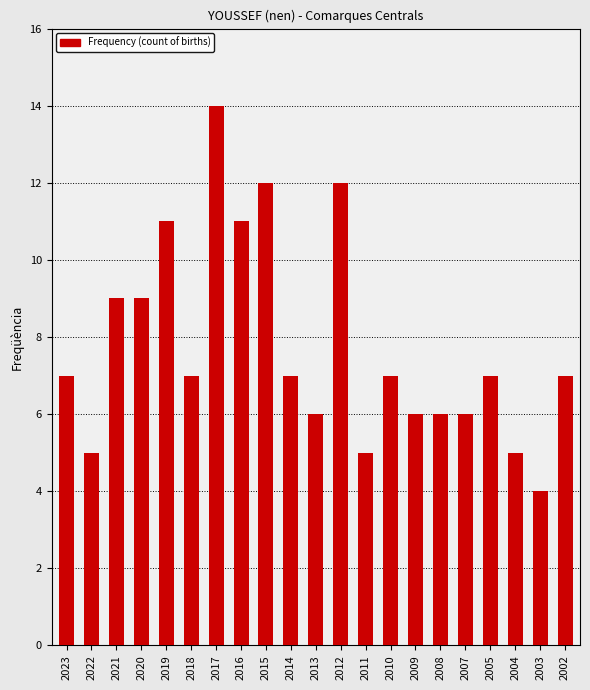

What is the difference between the maximum and minimum values?

10